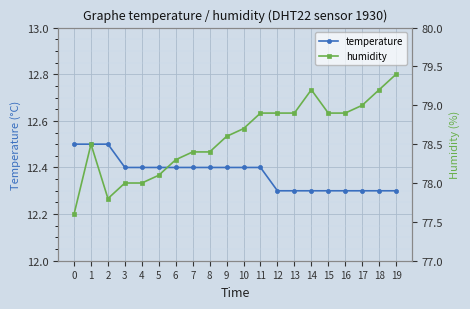

Where is the first local maximum for humidity?

1